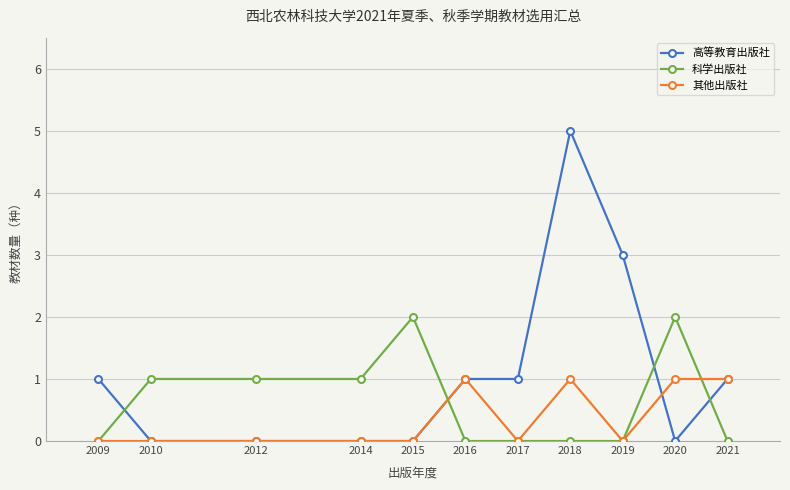

What is the greatest value displayed?

5